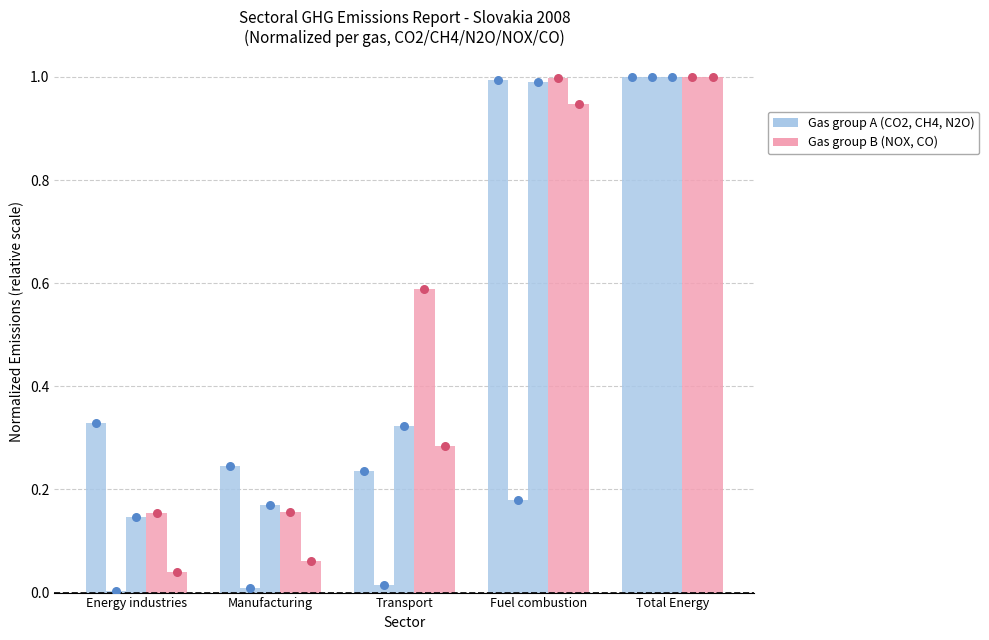

Is the value of N2O at Fuel combustion greater than the value of CH4 at Transport?

Yes